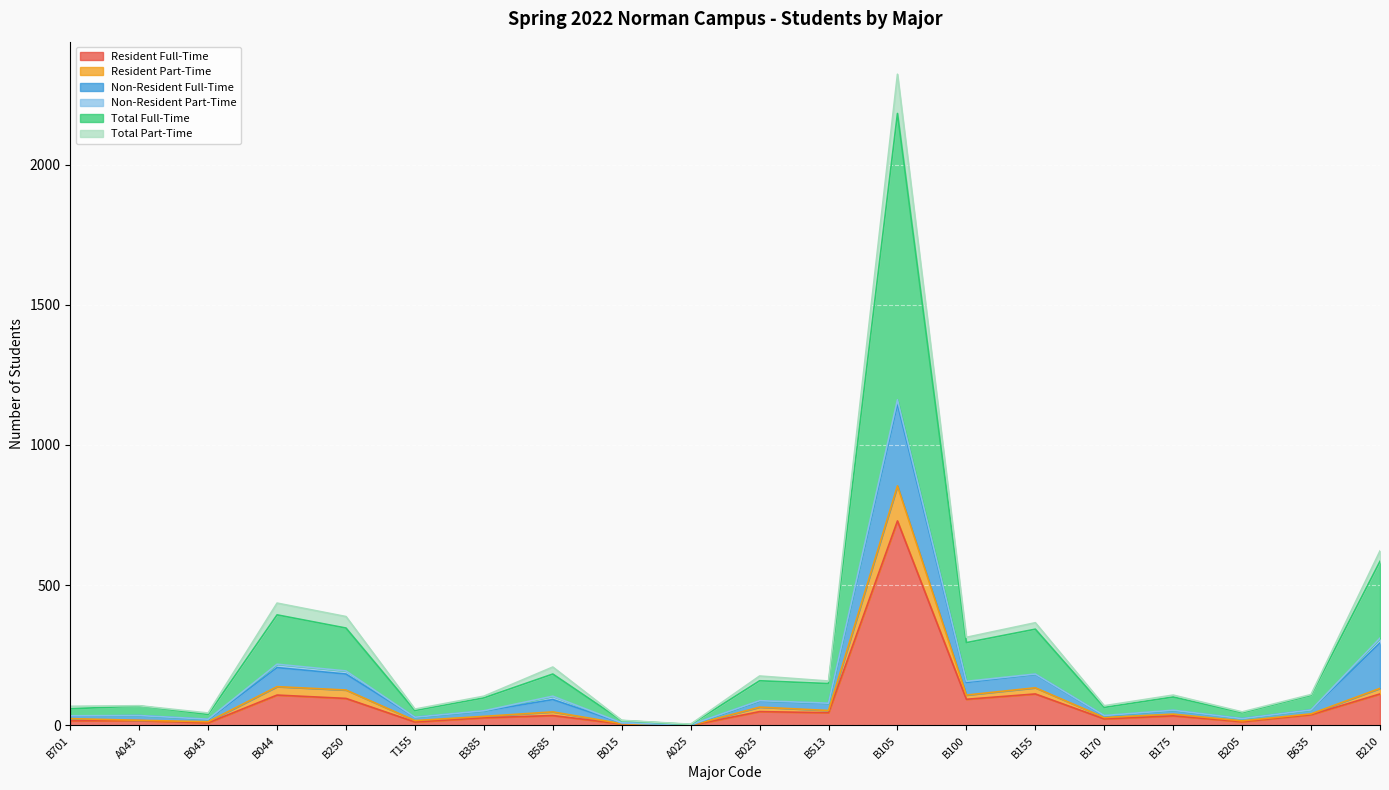

What is the highest value of the Resident Full-Time series?

729